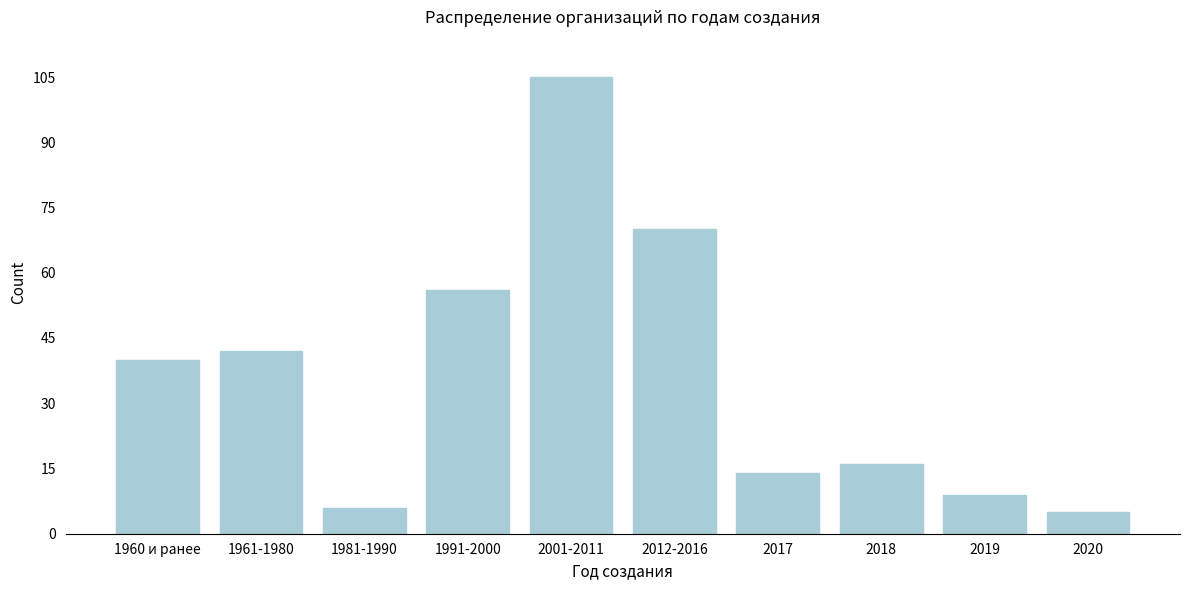

Reading right to left, extract all data points from this chart.

5	9	16	14	70	105	56	6	42	40